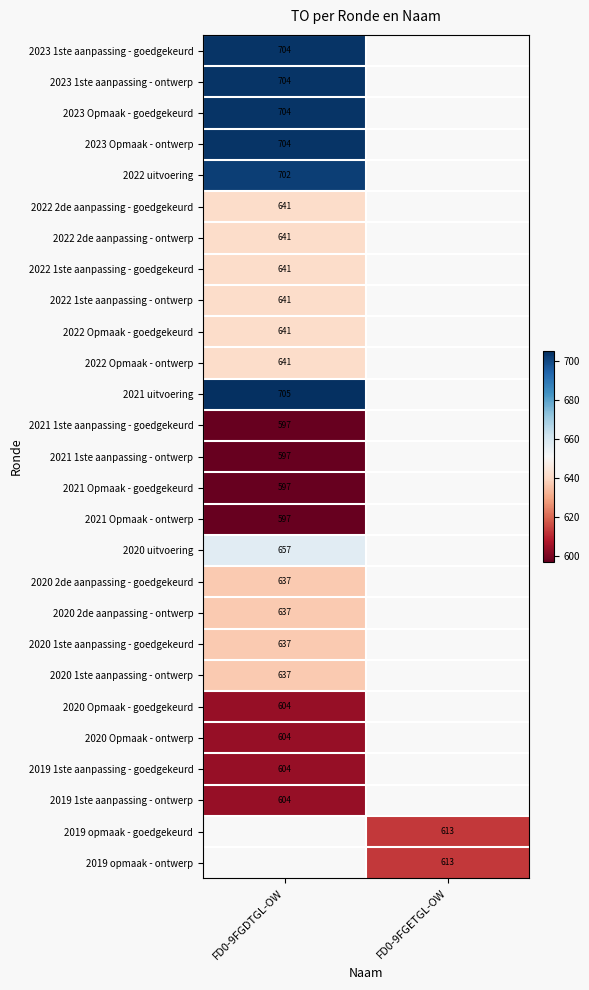

The 2019 1ste aanpassing - ontwerp series shows 230 at FD0-9FGDTGL-OW. True or false?

False